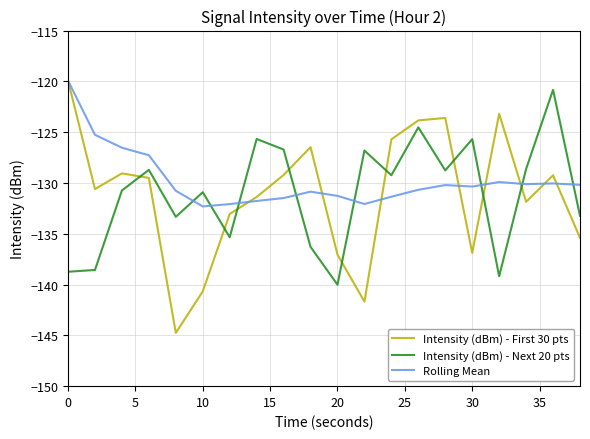

Which series ends up on top after the final intersection of Intensity (dBm) - First 30 pts and Intensity (dBm) - Next 20 pts?

Intensity (dBm) - Next 20 pts